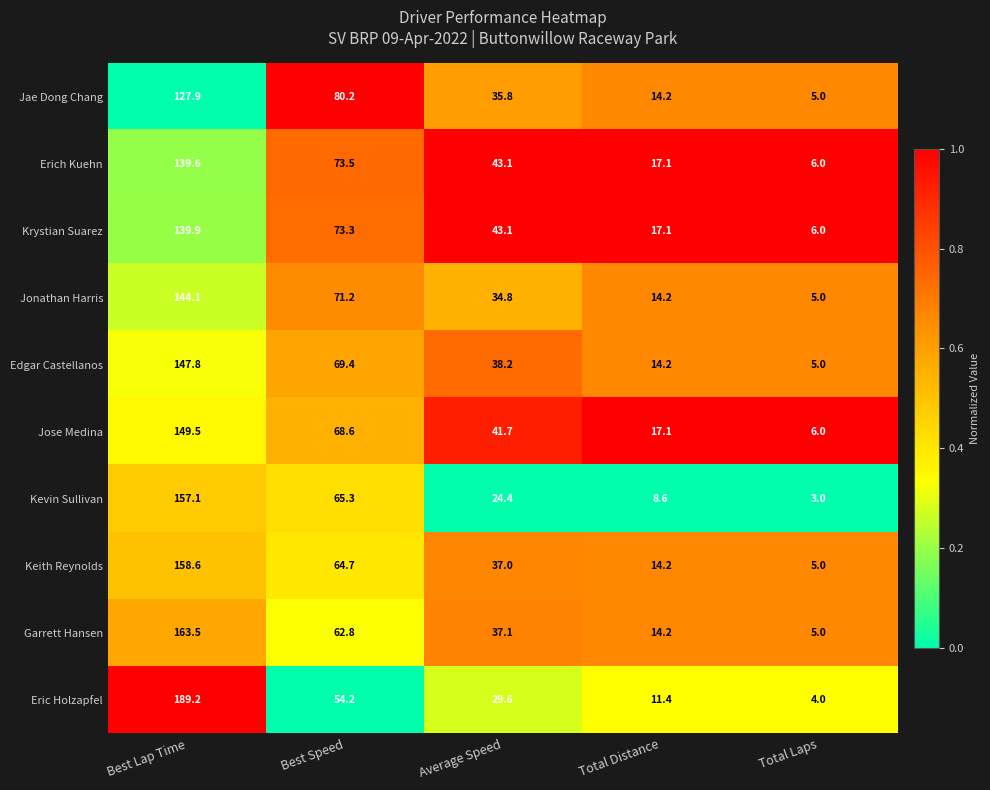

Rank the series by their maximum value, from lowest to highest.

Jae Dong Chang, Erich Kuehn, Krystian Suarez, Jonathan Harris, Edgar Castellanos, Jose Medina, Kevin Sullivan, Keith Reynolds, Garrett Hansen, Eric Holzapfel